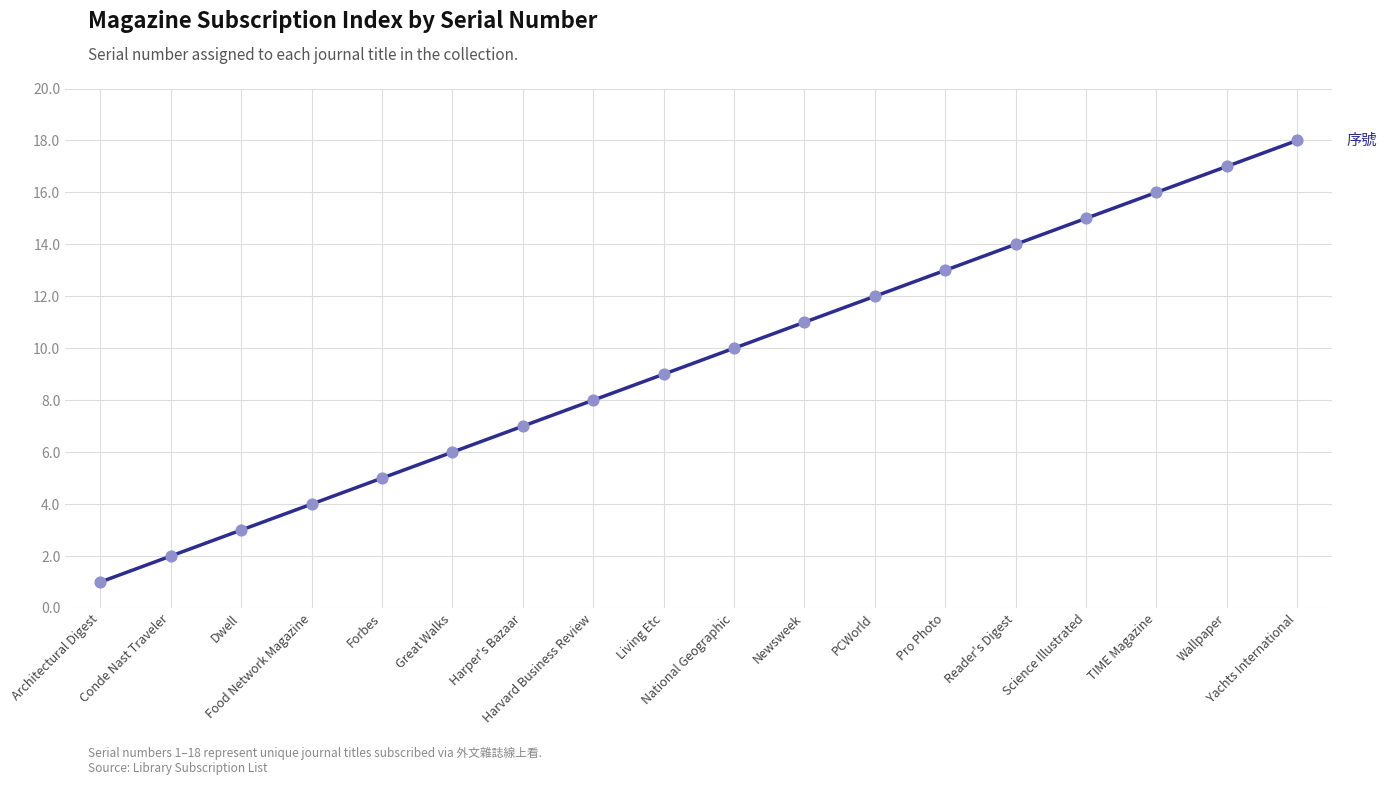

Which has a higher value, Pro Photo or TIME Magazine?

TIME Magazine